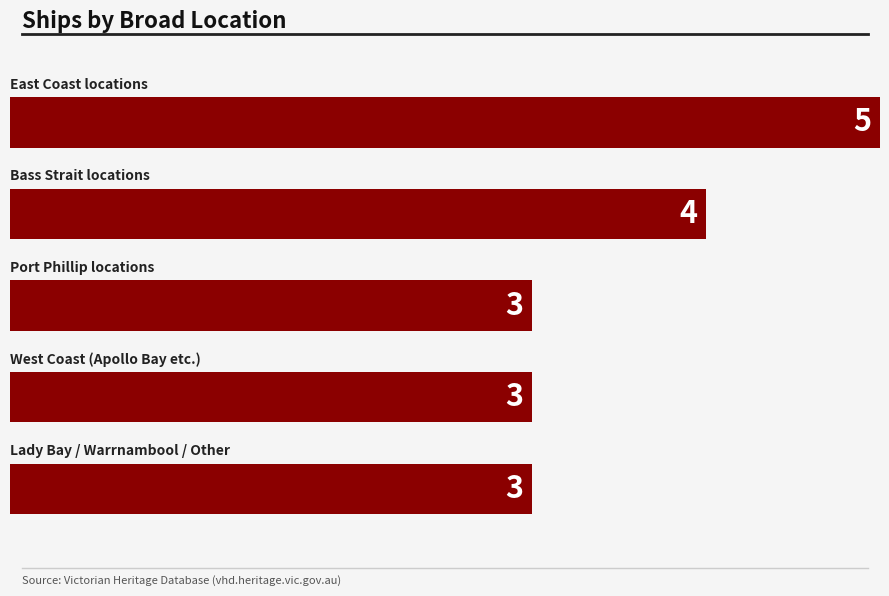

What value does the data have at Victorian Heritage Register / Lady Bay & Other?

3